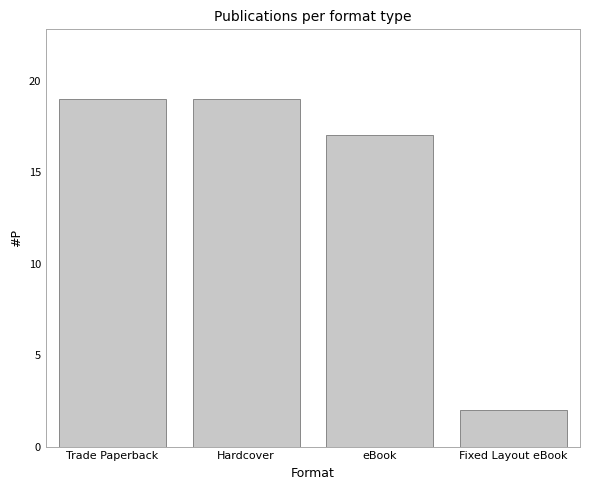

Reading right to left, transcribe all the data shown in this chart.

2	17	19	19